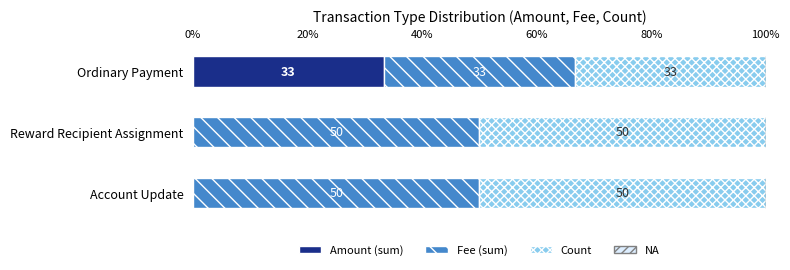

What is the maximum value for Amount (sum)?

33.3